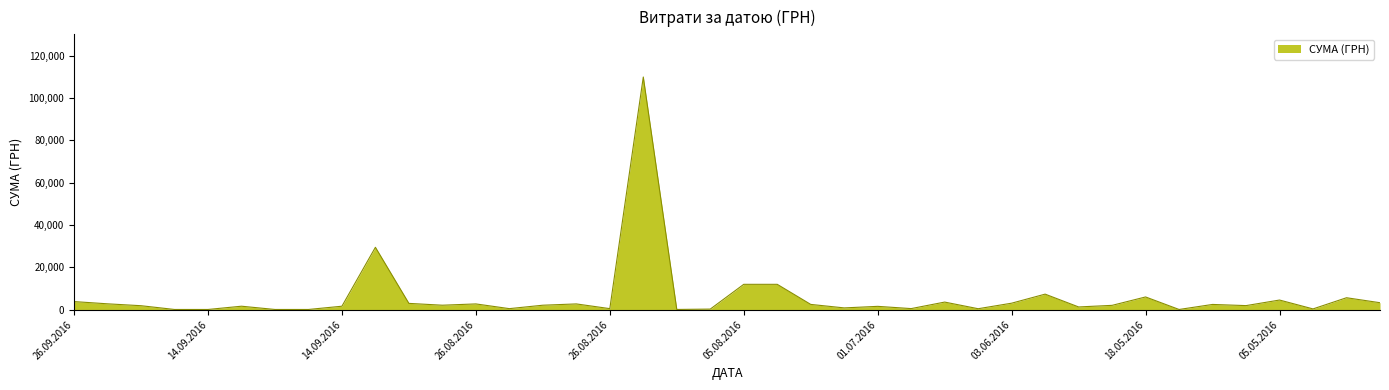

Count the number of data series in this chart.

1